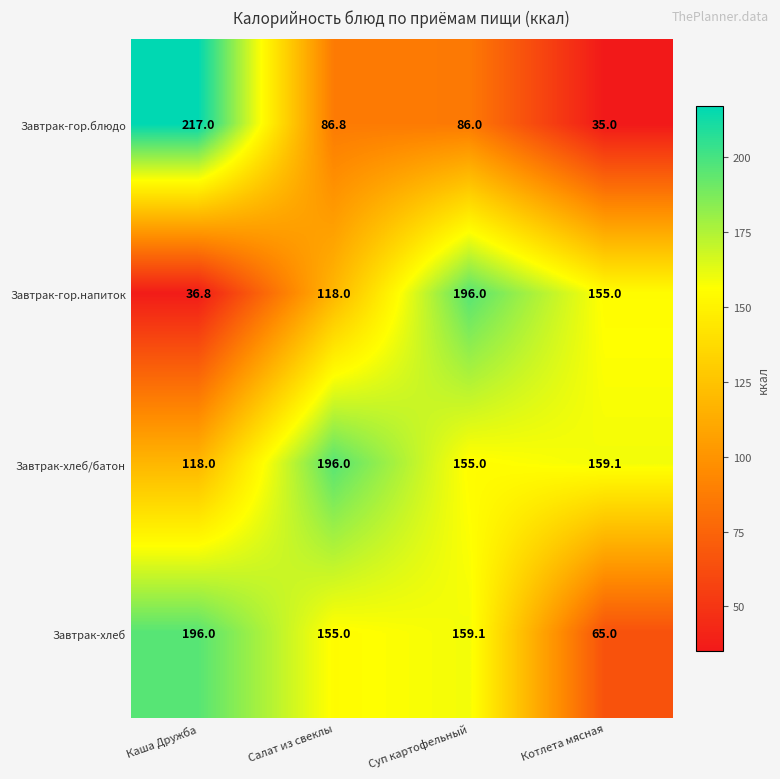

Which category has the highest value in the Завтрак-гор.блюдо series?

Каша Дружба